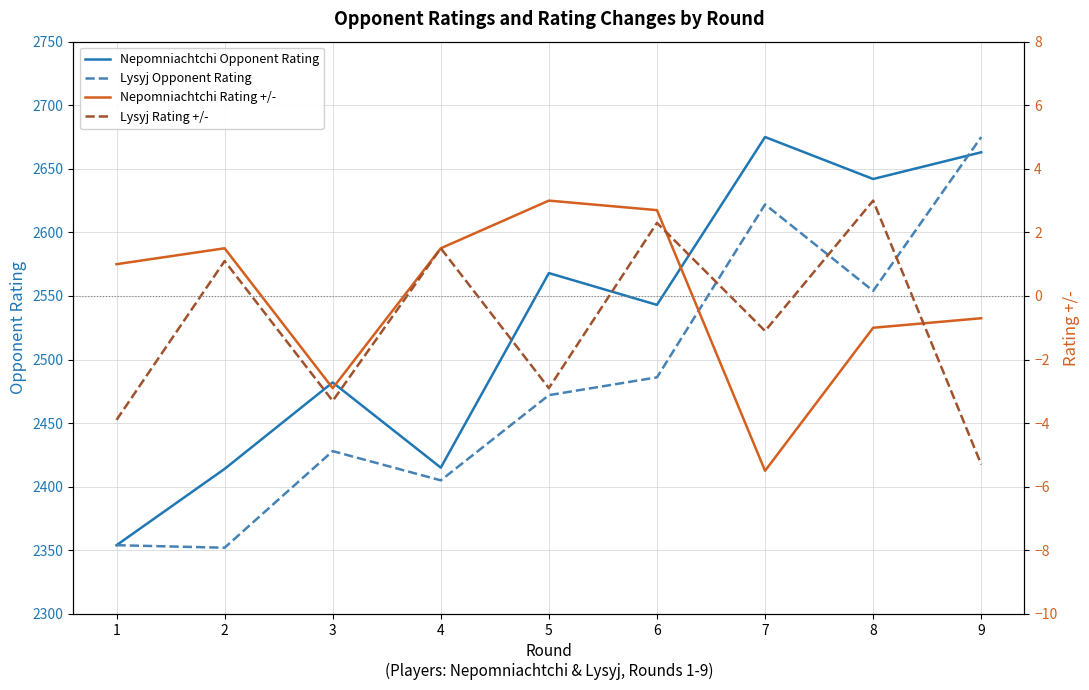

Between 1 and 8, which is larger?

8